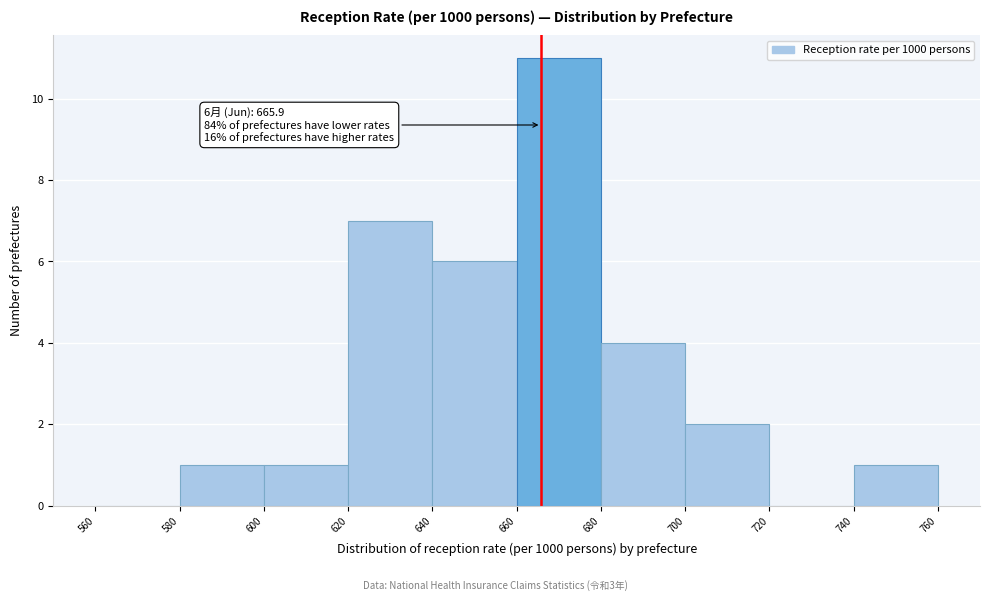

Which range on the x-axis has the tallest bar?

660 to 680